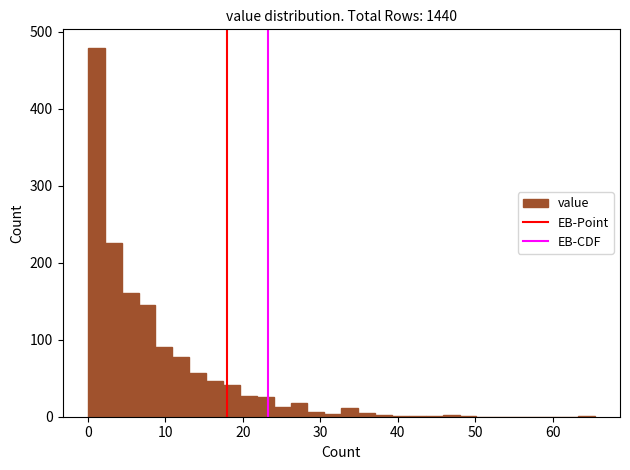

Around what value on the x-axis is the tallest bar? Give the approximate position of its centre, as read against the axis.

1